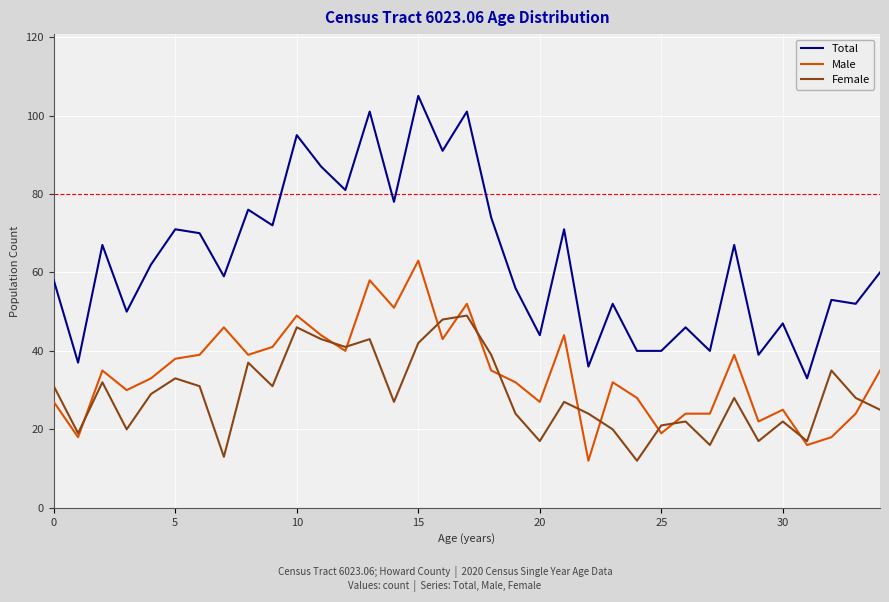

True or false: Total and Male cross at least once.

False